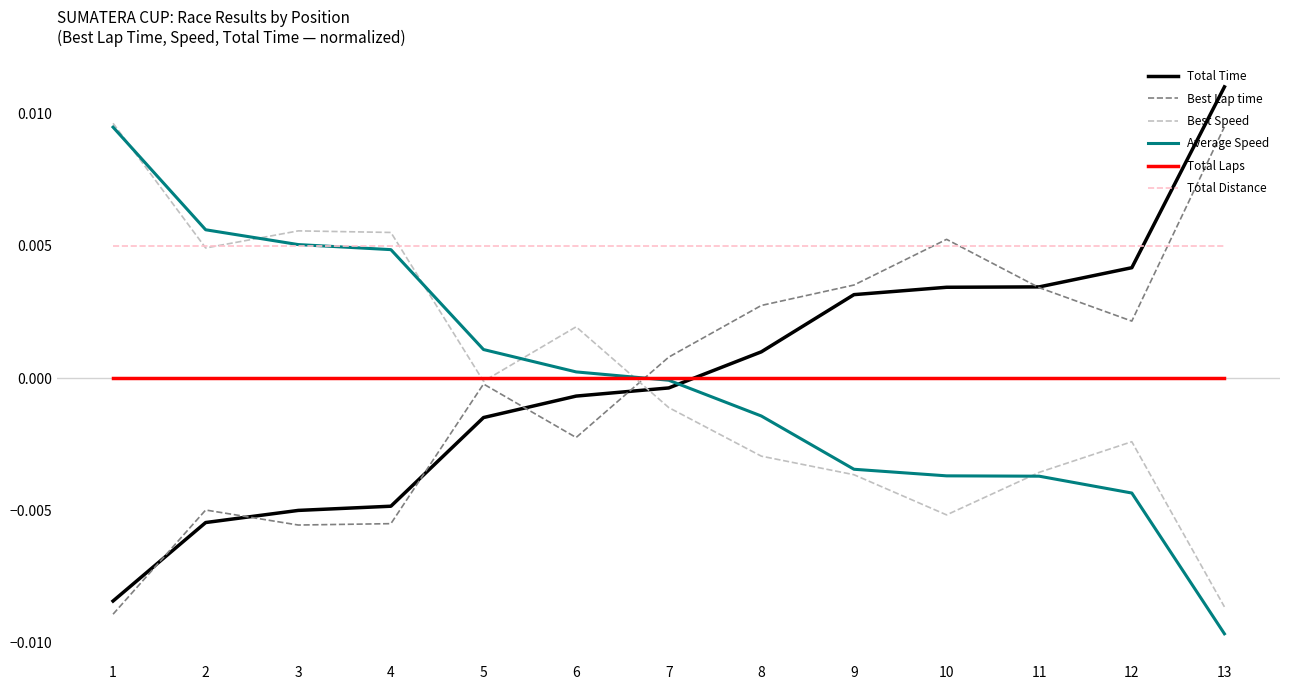

Which category has the highest value in the Total Time series?

13